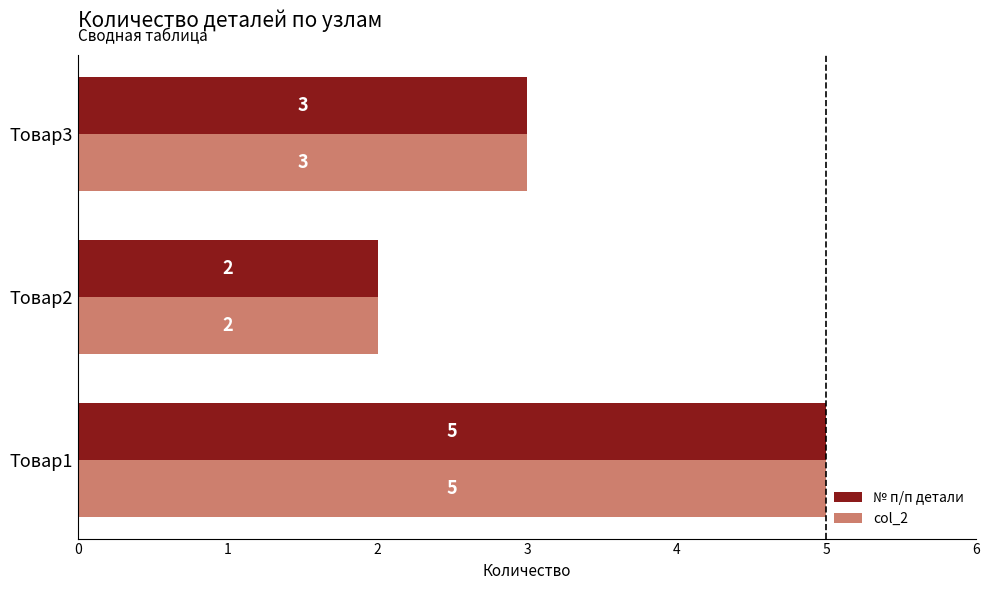

Is it true that № п/п детали equals 3 at Товар3?

True